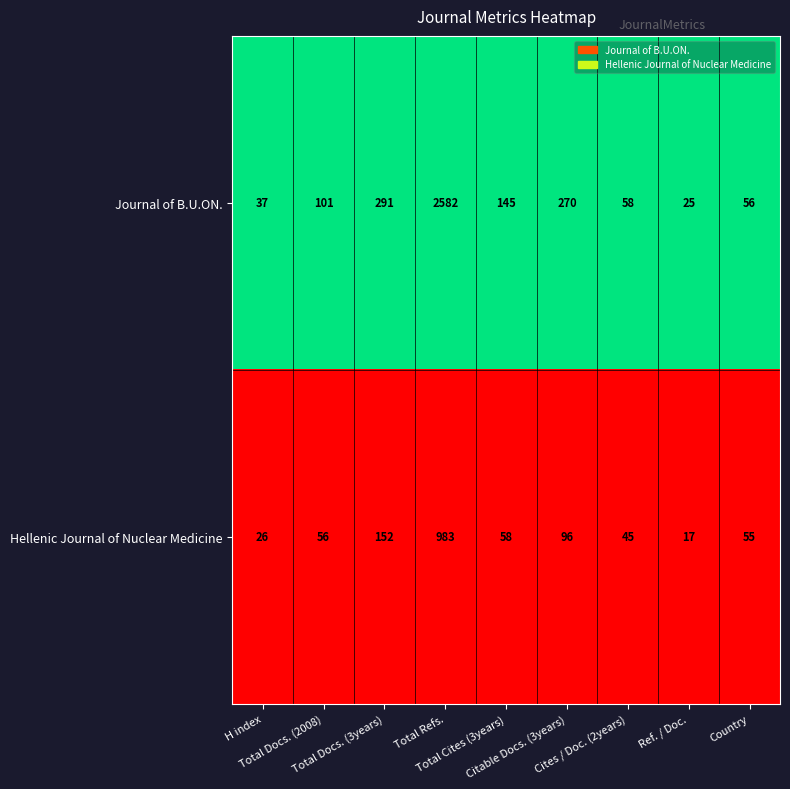

Which series has the largest total across all categories?

Journal of B.U.ON.